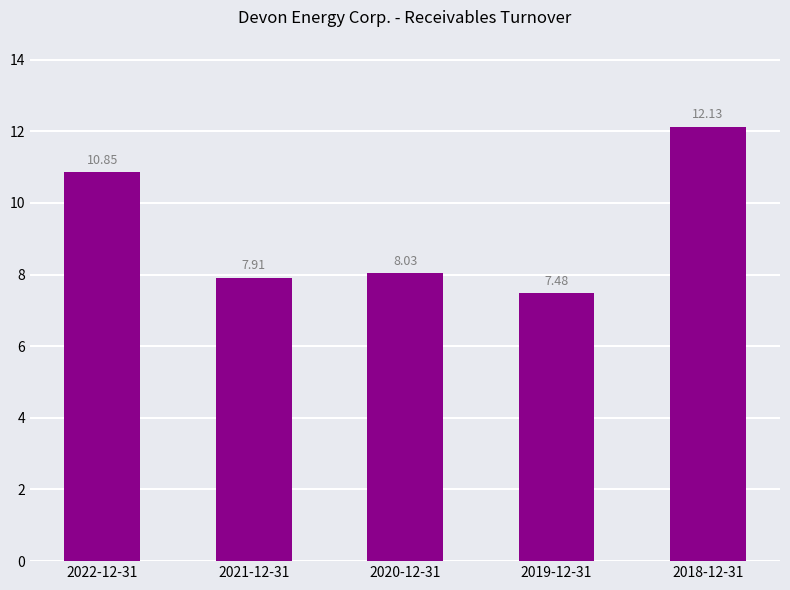

What is the ratio of the value at 2018-12-31 to the value at 2021-12-31?

1.5